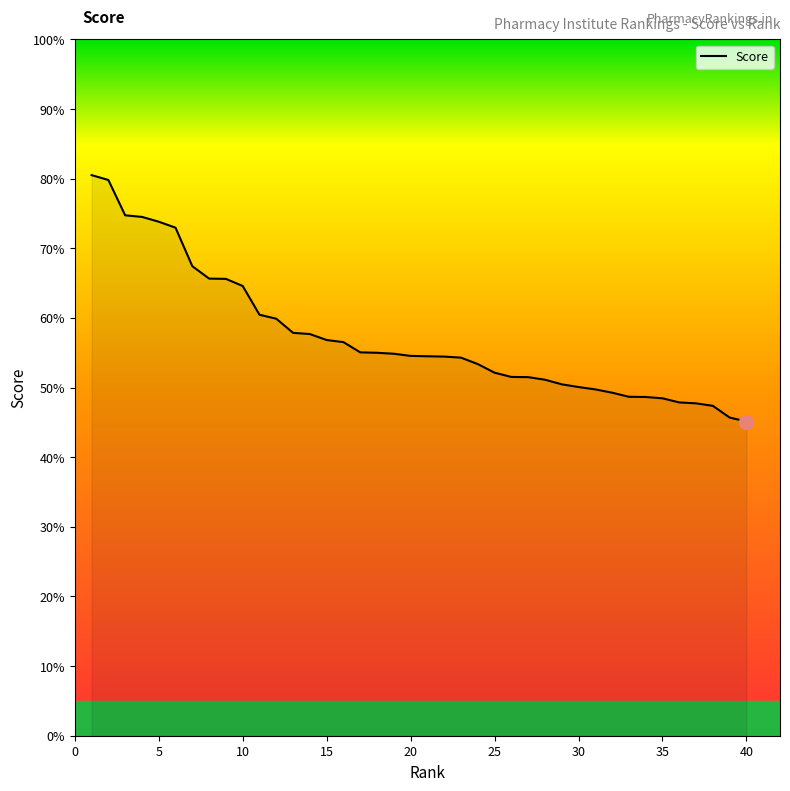

What is the greatest value displayed?

80.5